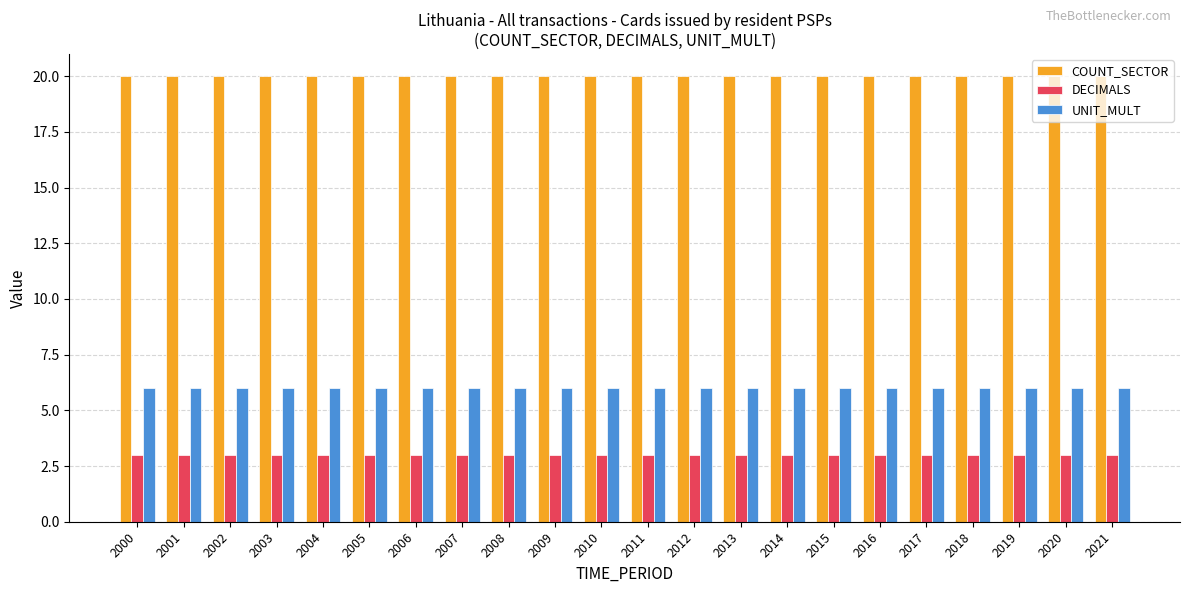

Is the value of COUNT_SECTOR at 2007 greater than the value of UNIT_MULT at 2016?

Yes